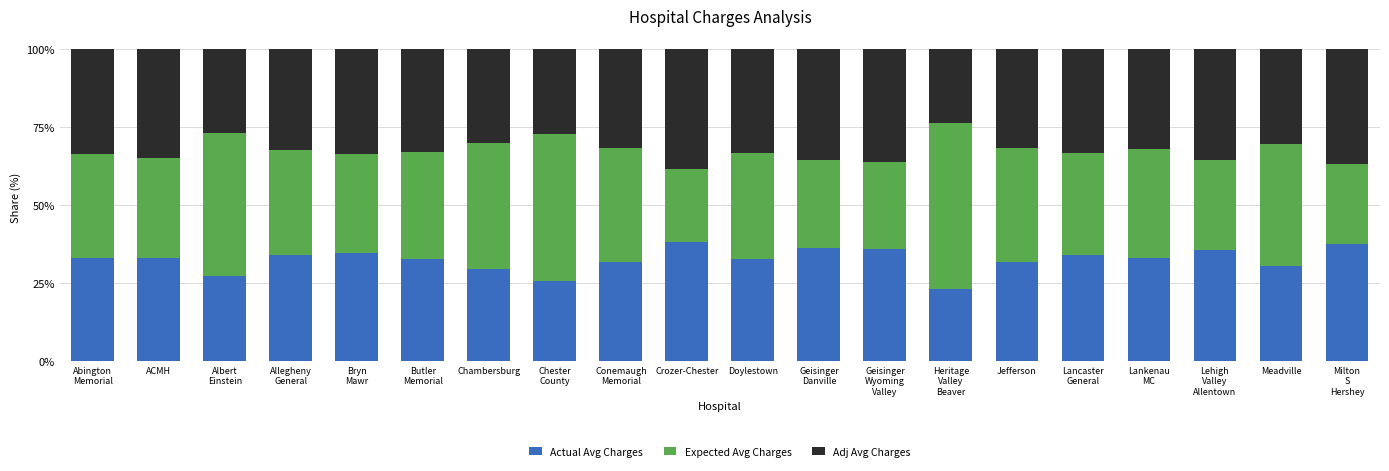

What is the highest value of the Actual Avg Charges series?

38.1